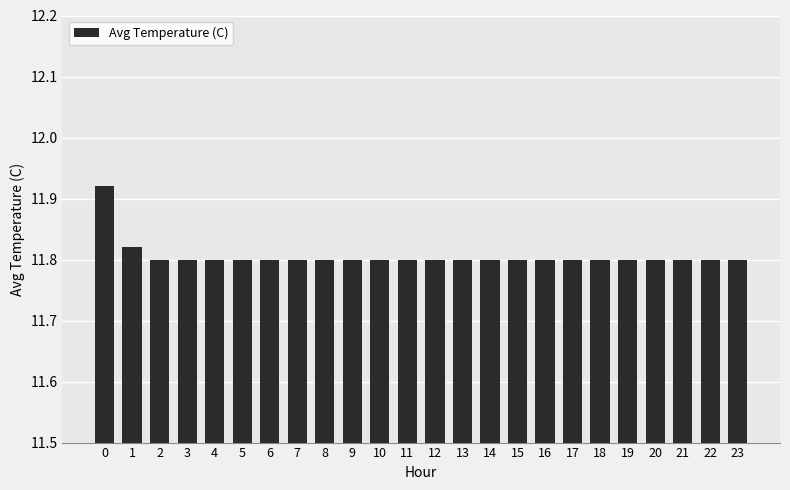

Is it true that the value at 8 is 11.8?

True